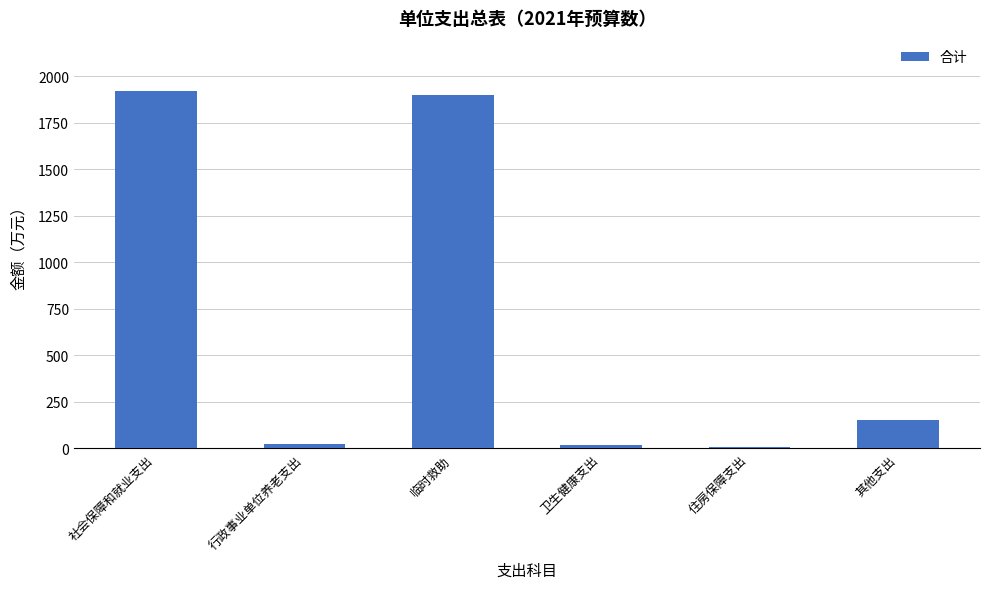

What is the label of the 4th bar from the right?

临时救助